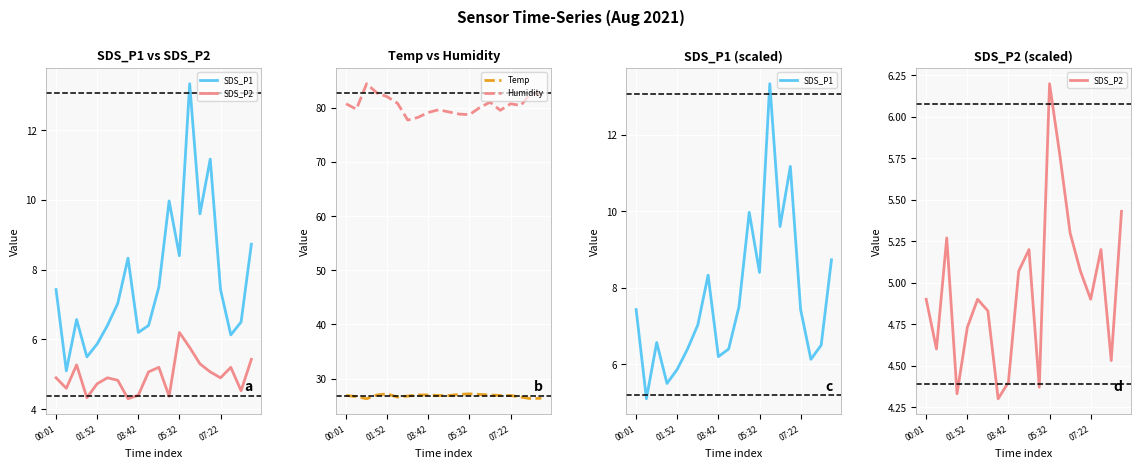

How many lines are shown in the chart?

4